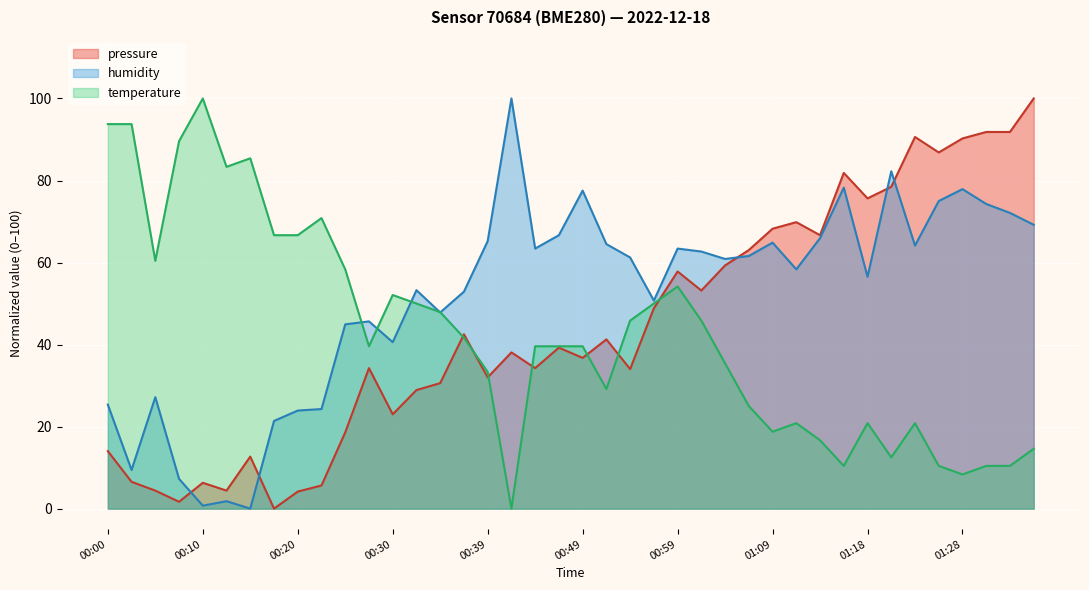

Rank the series at 00:45 from highest to lowest value.

humidity, temperature, pressure